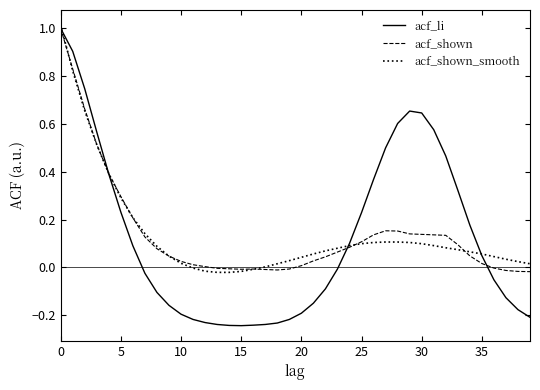

Which series has the largest range (max minus min)?

acf_li